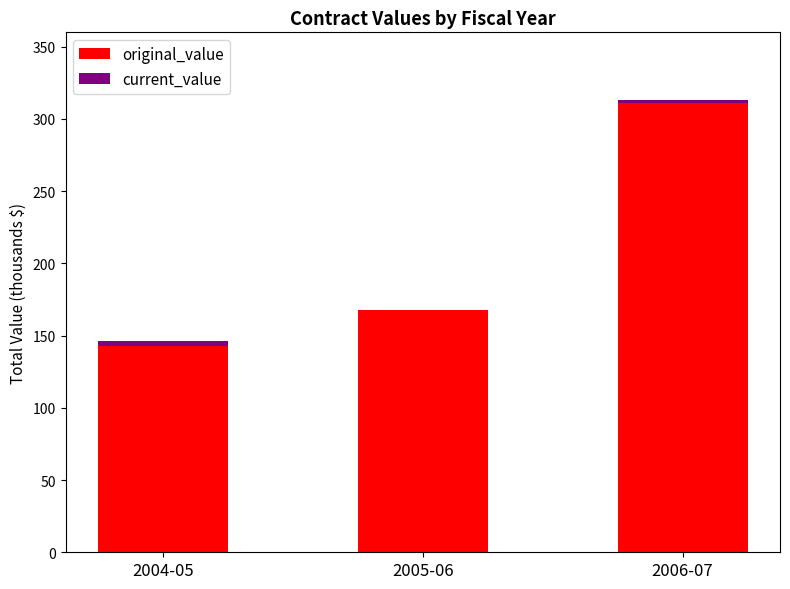

What is the maximum value for original_value?

311.1